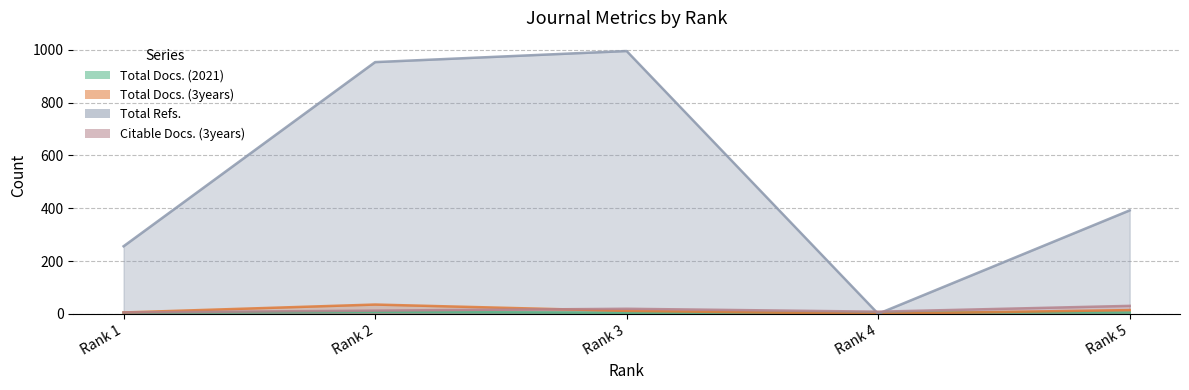

What is the highest value of the Total Docs. (3years) series?

35